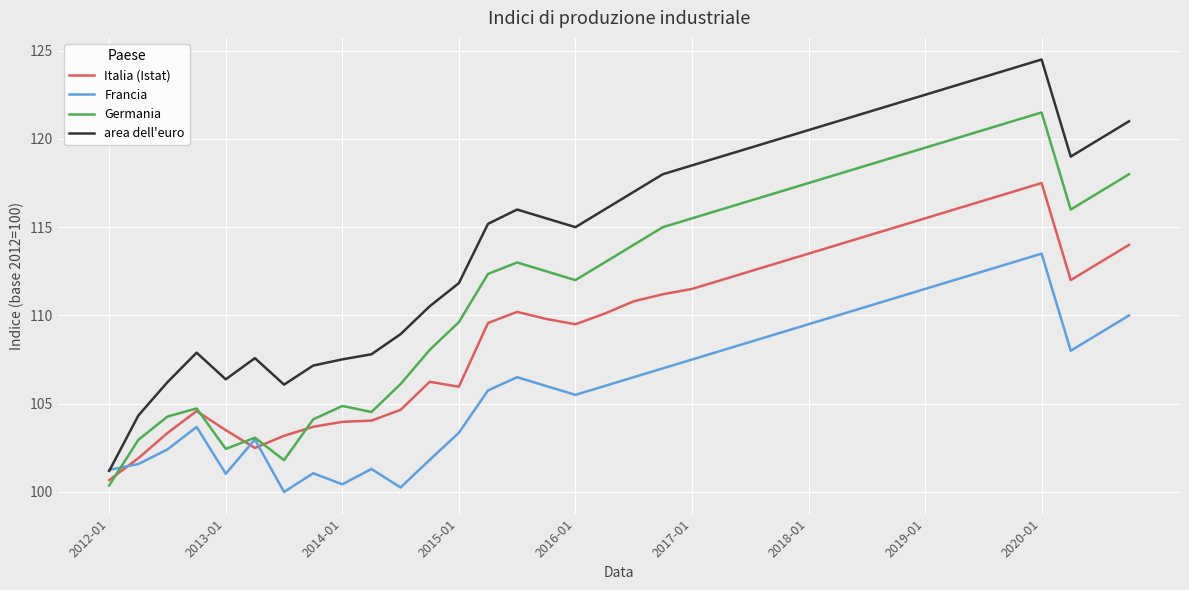

Which series ends up on top after the final intersection of Italia (Istat) and Francia?

Italia (Istat)